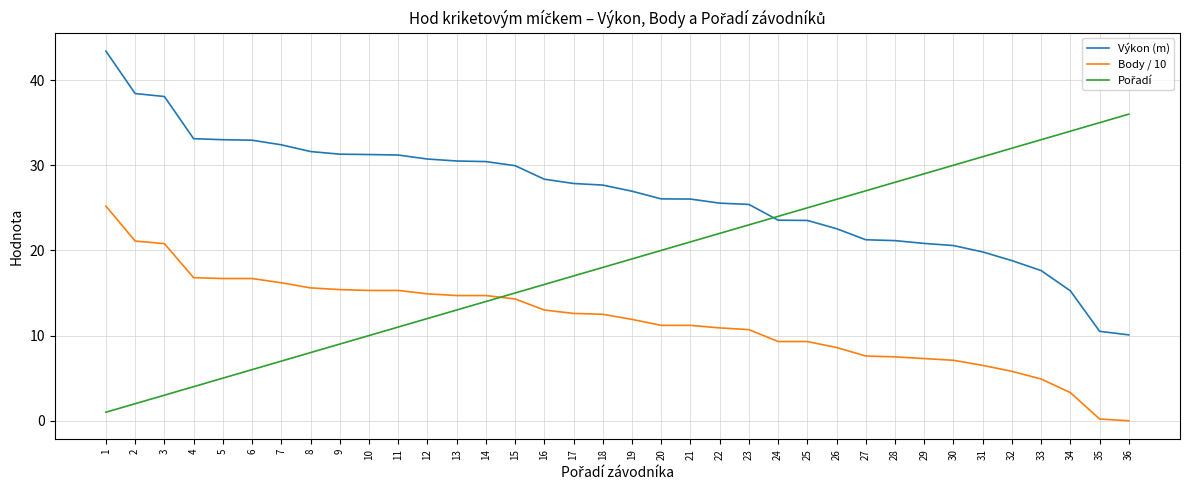

Between 27 and 36, which series saw the biggest shift?

Výkon (m)